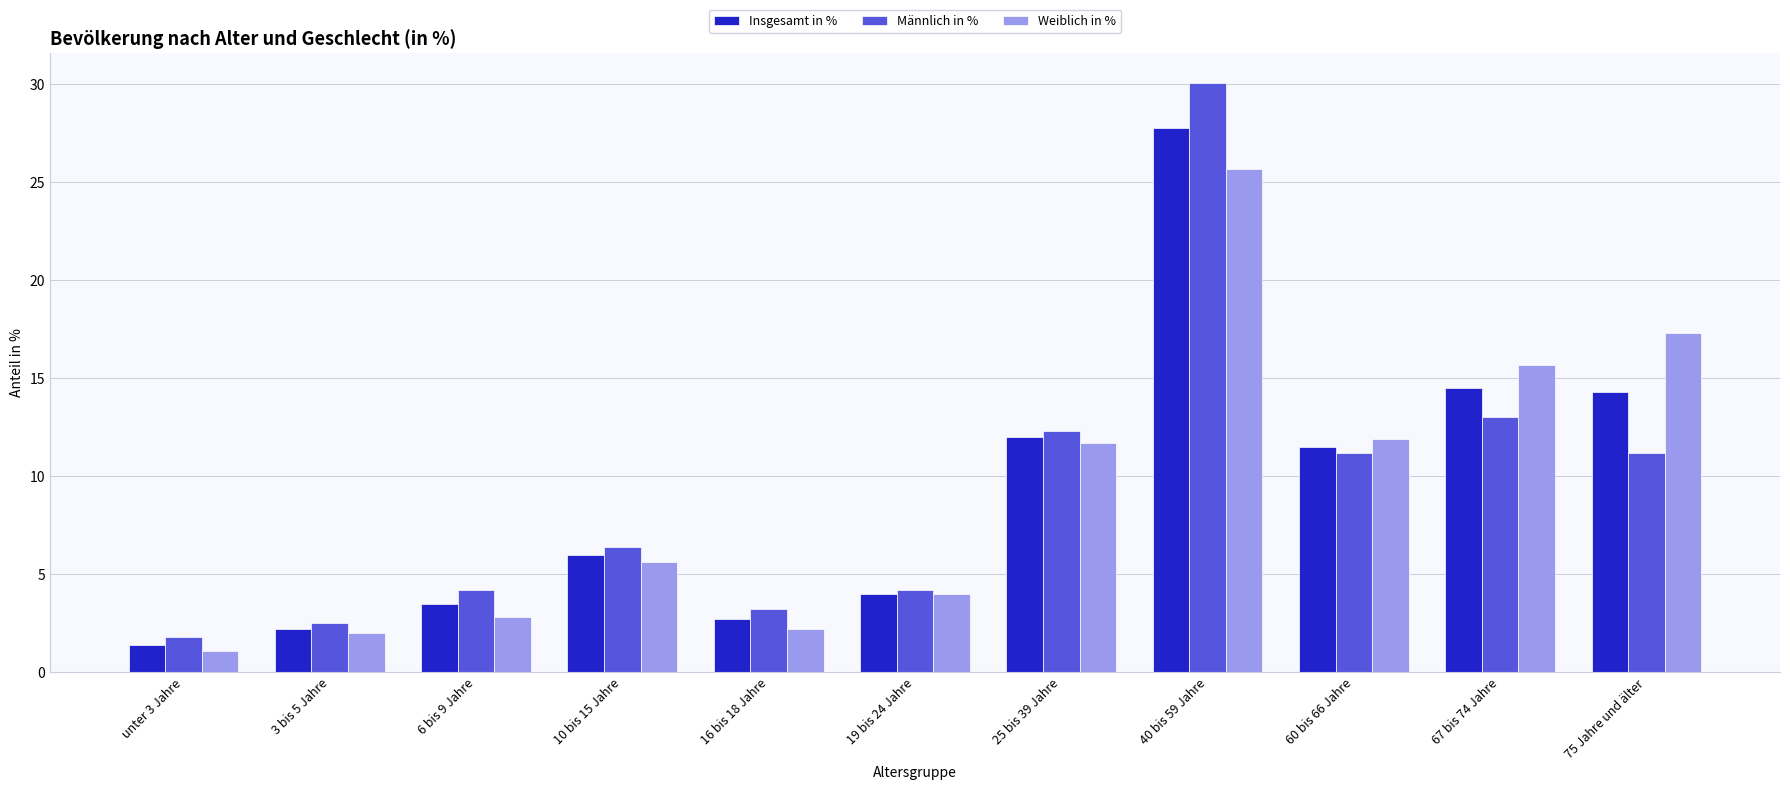

What is the label of the 10th bar from the left?

67 bis 74 Jahre